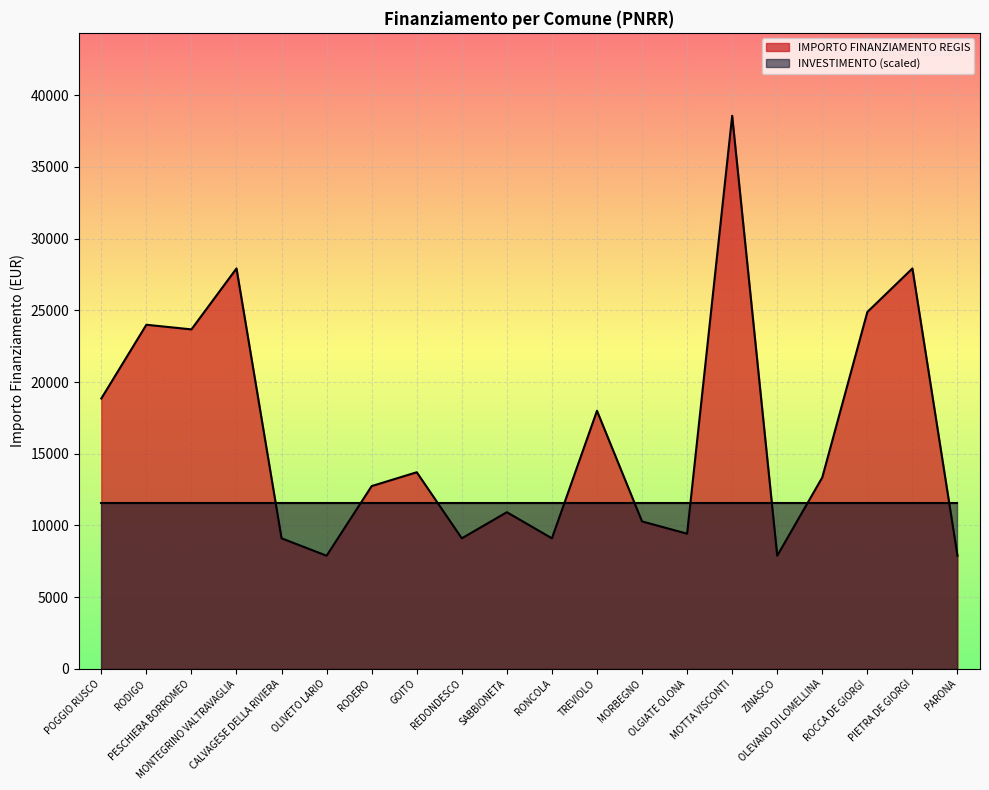

The value at OLIVETO LARIO is 1650. True or false?

False